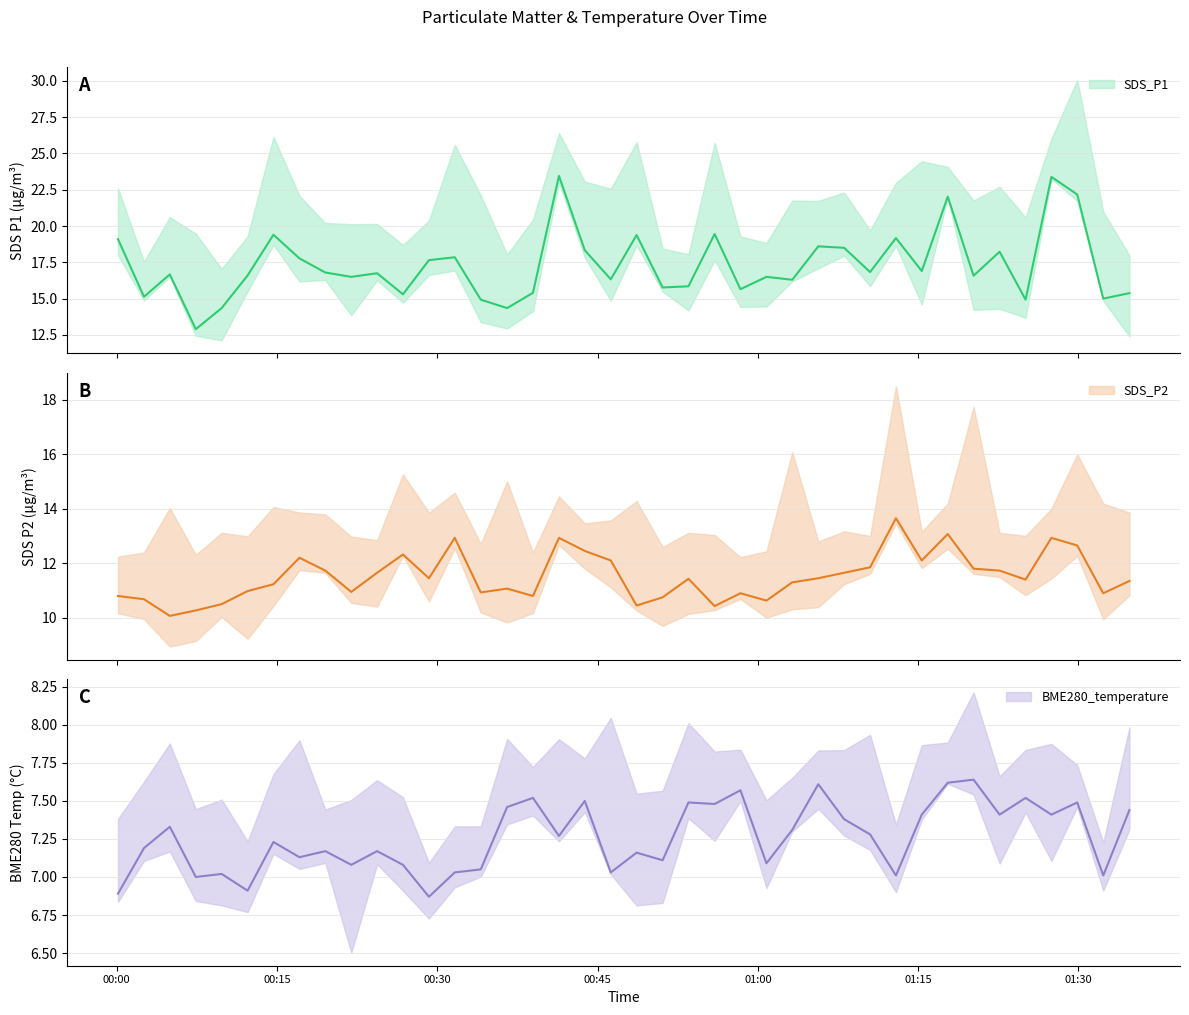

How many lines are shown in the chart?

3